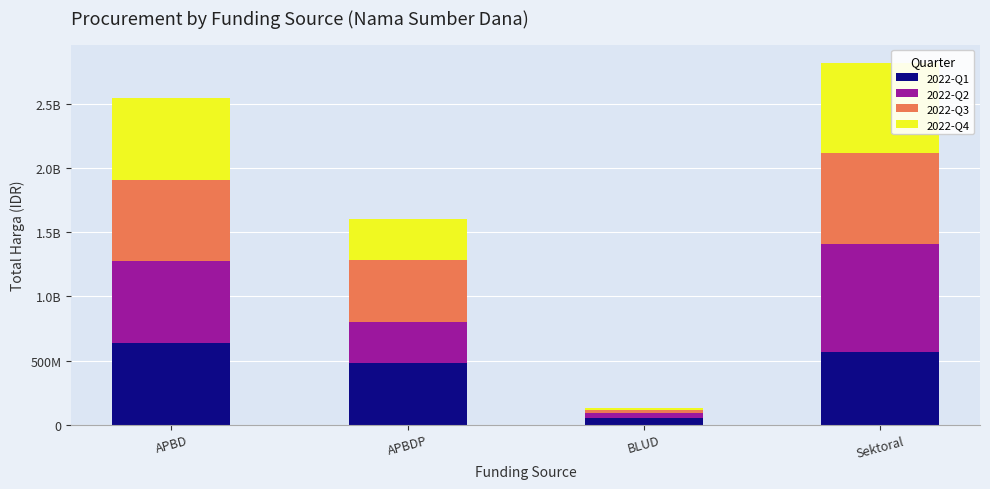

Which has a higher value, APBDP or Sektoral?

Sektoral